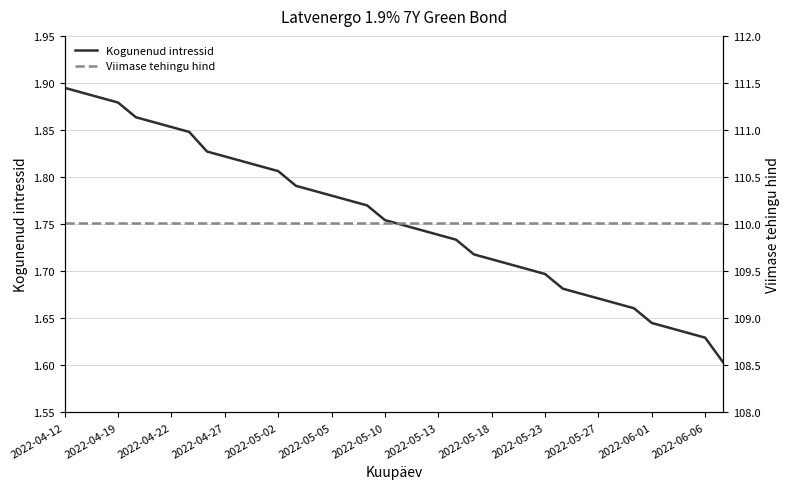

The Kogunenud intressid series shows 1.7 at 2022-05-23. True or false?

True